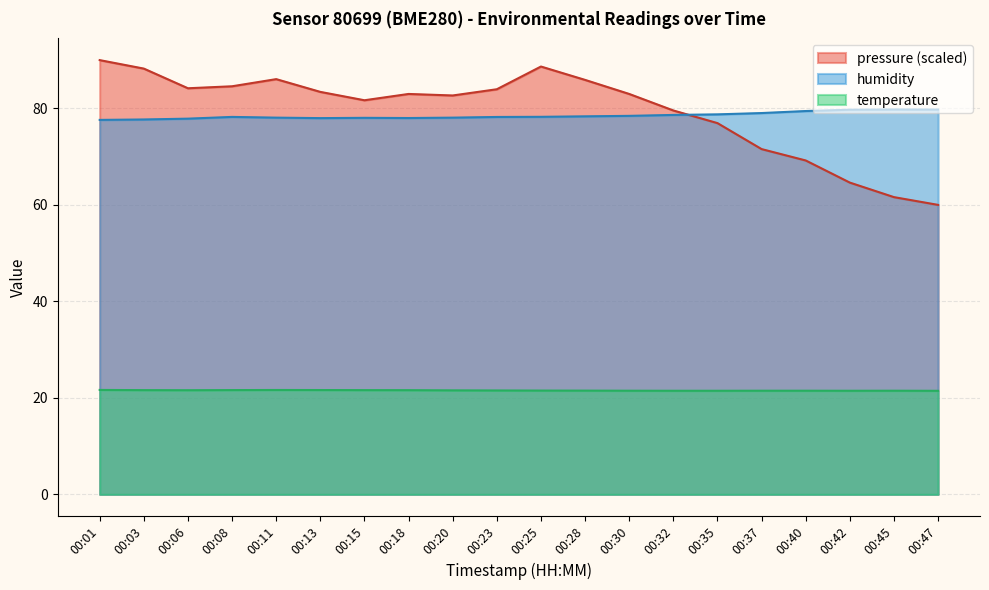

After their last crossing, which series has the higher values: pressure_norm or humidity?

humidity